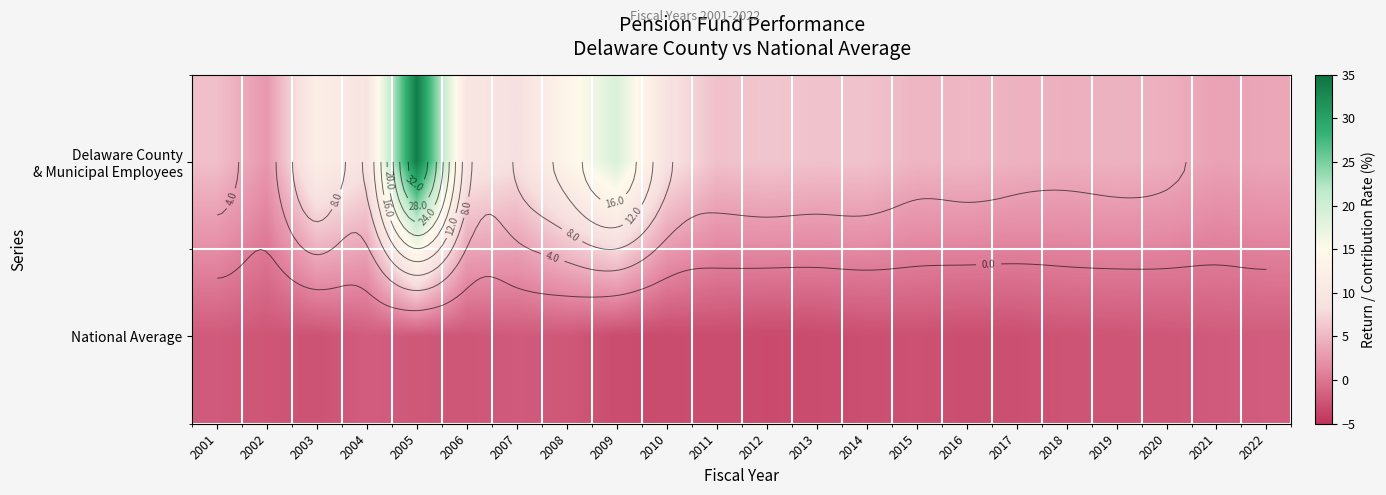

What is the sum of the Delaware County & Municipal Employees values at 2019 and 2018?

9.3